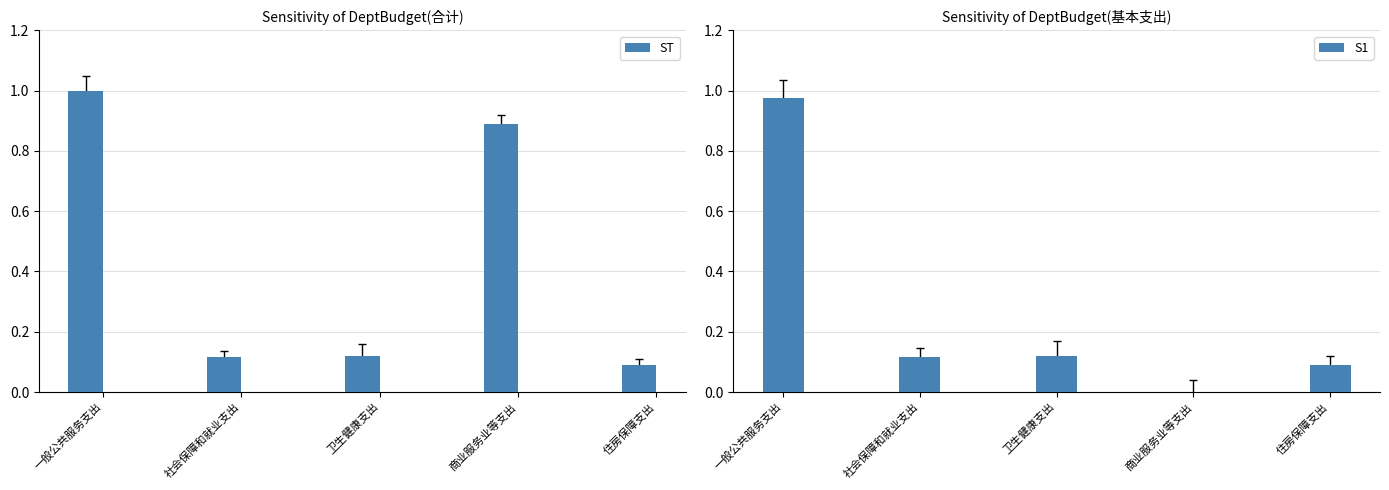

What is the sum of the S1 values at 卫生健康支出 and 商业服务业等支出?

0.1